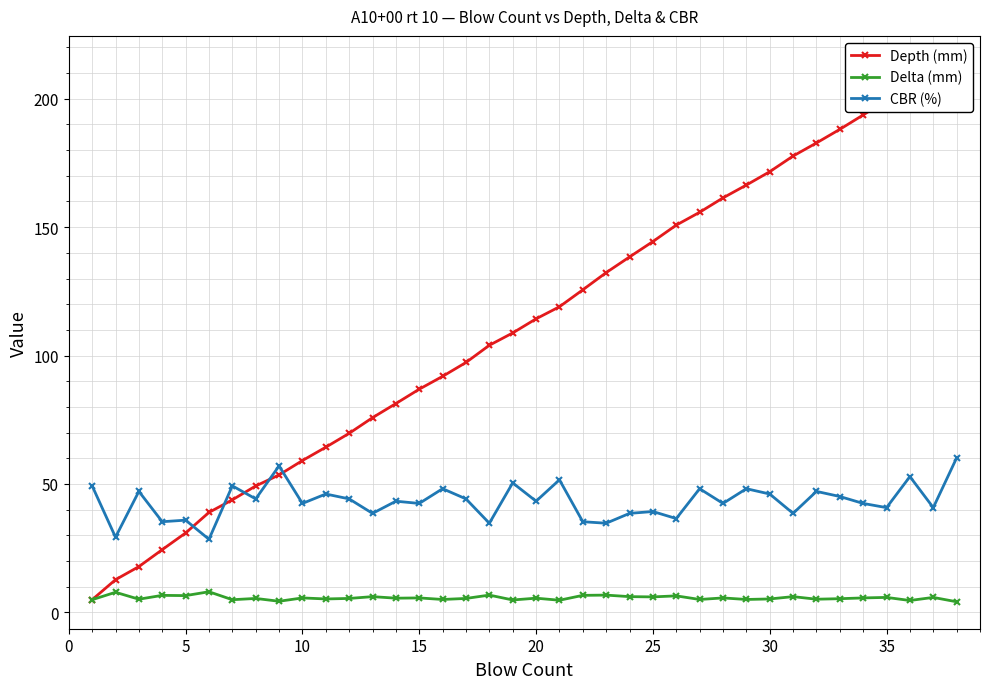

What is the lowest value of the CBR (%) series?

28.4